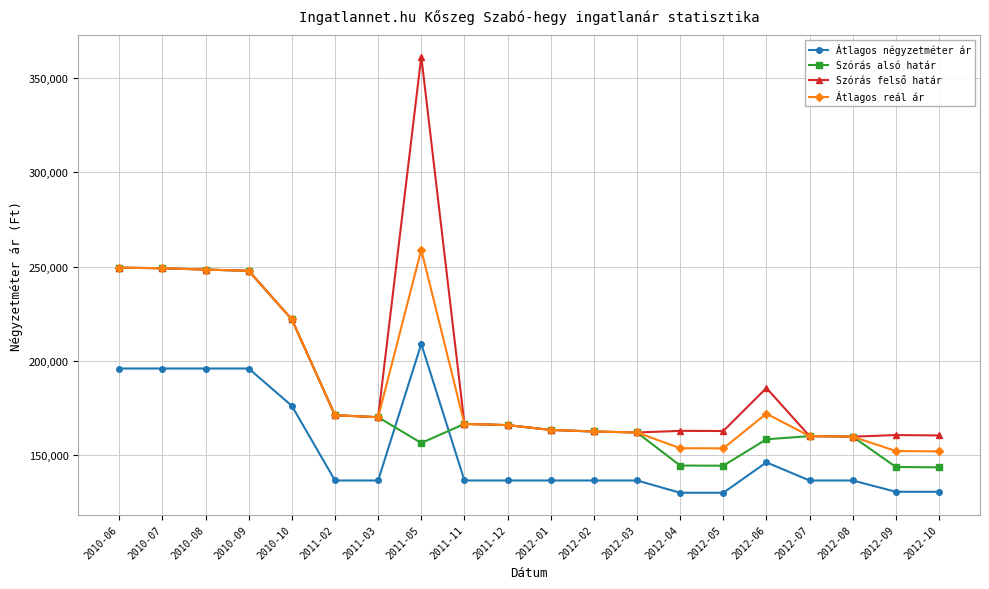

What is the spread (max minus min) of values at 2011-03?

33611